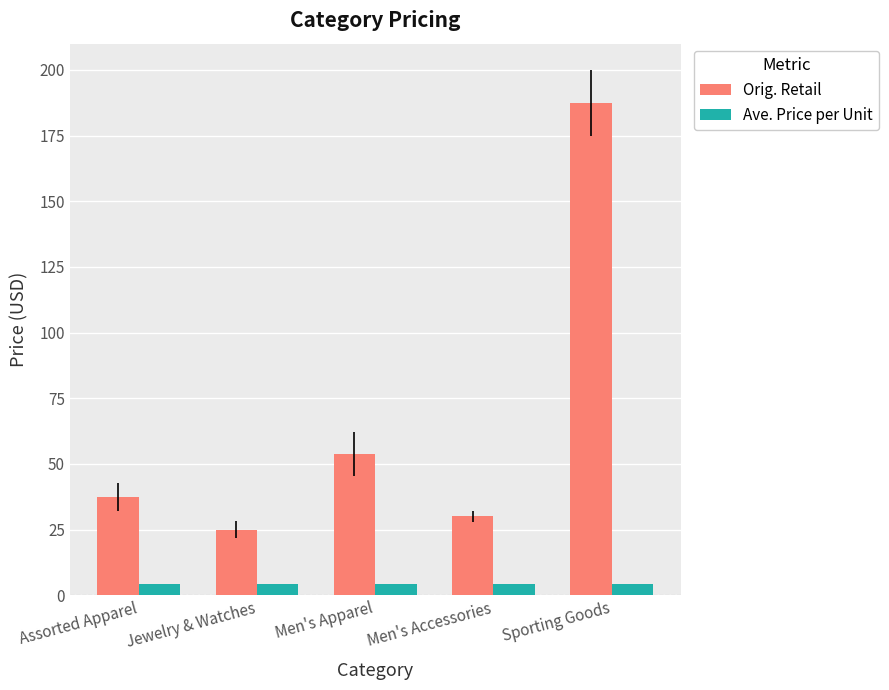

Reading right to left, what are all the values shown in this chart?

Orig. Retail: 187.5	30.0	53.9	25.0	37.4
Ave. Price per Unit: 4.2	4.2	4.2	4.2	4.2